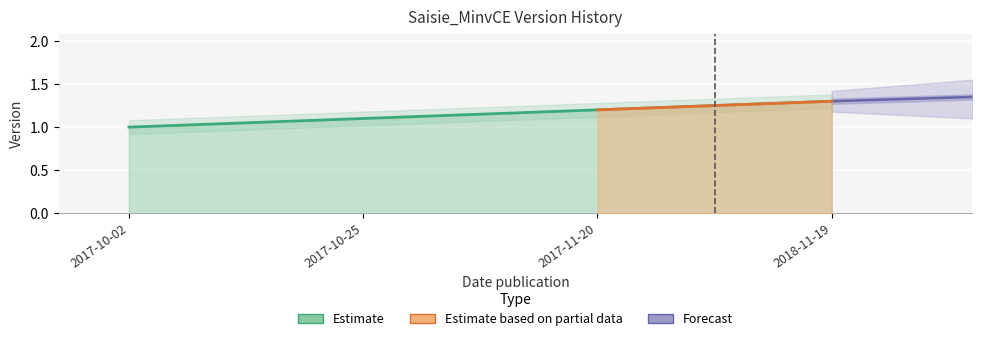

List the labels in order of value, smallest first.

2017-10-02, 2017-10-25, 2017-11-20, 2018-11-19